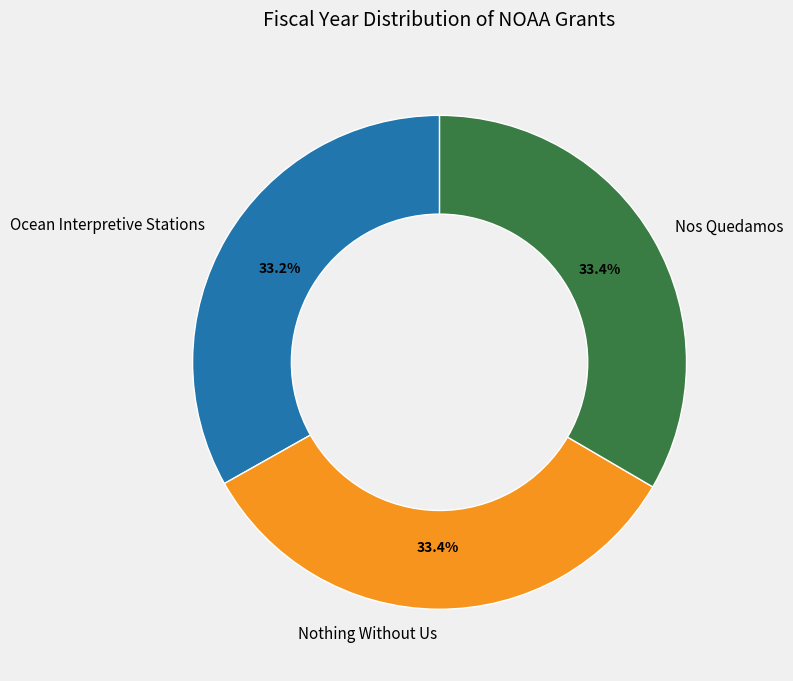

What is the total percentage of Ocean Interpretive Stations and Nothing Without Us?

66.6%